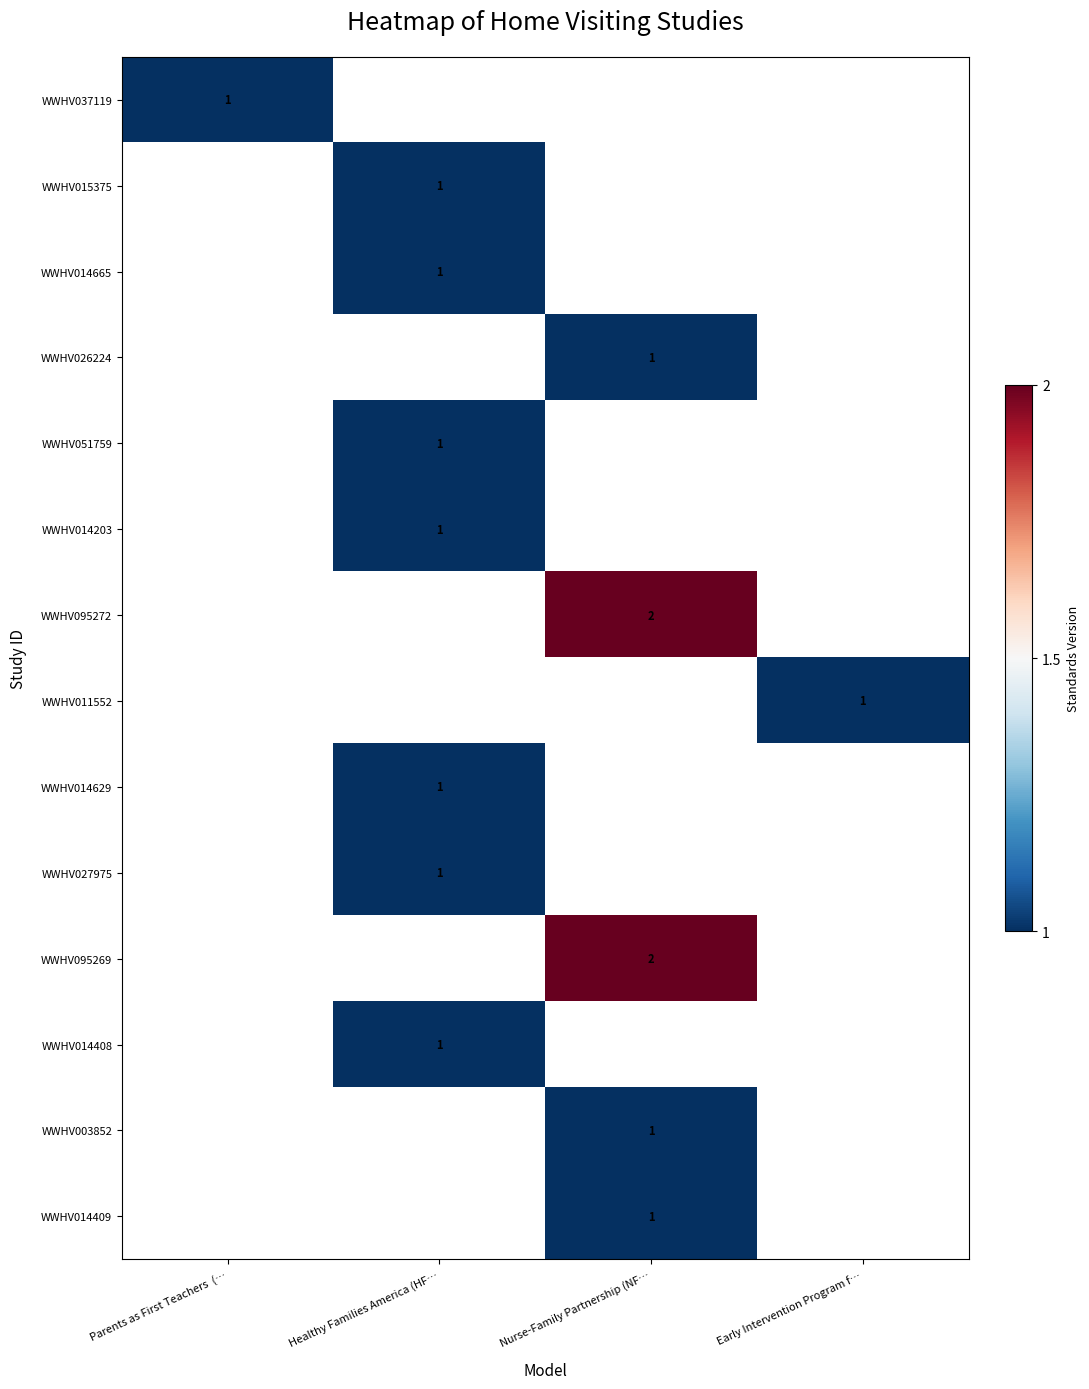

Which has a higher value, Early Intervention Program f… or Nurse-Family Partnership (NF…?

Nurse-Family Partnership (NF…